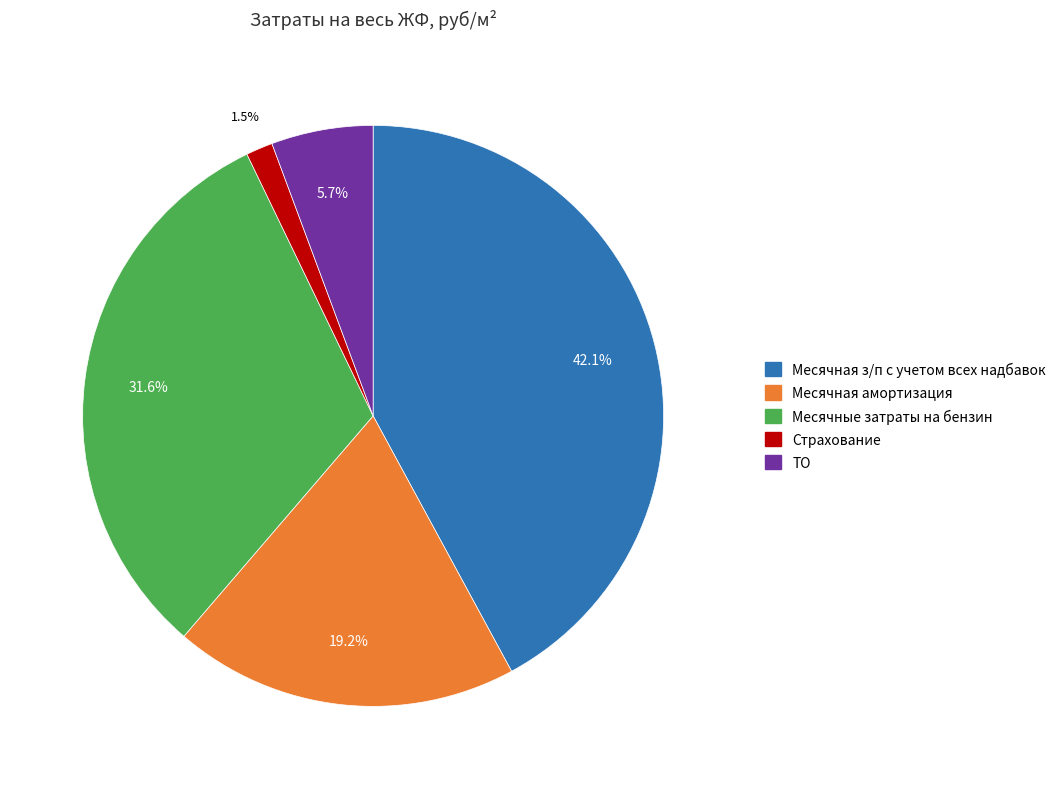

To the nearest percent, what is the difference between the Месячные затраты на бензин and Месячная амортизация slice percentages?

12%